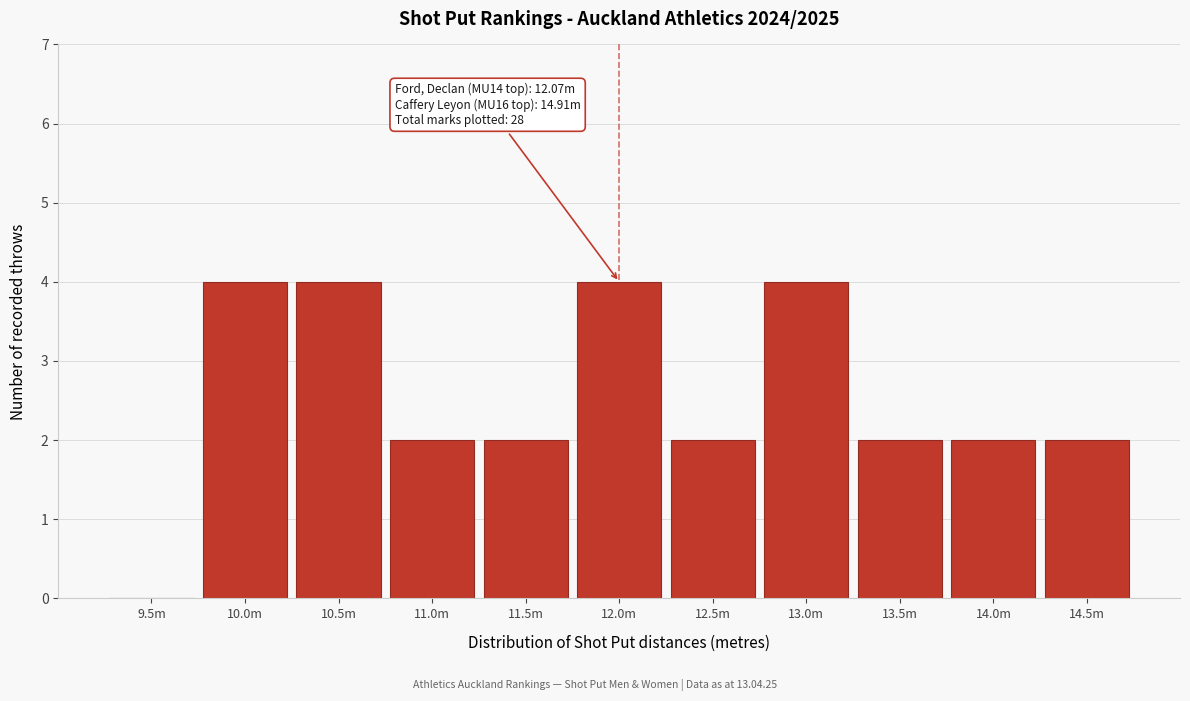

Reading left to right, extract all data points from this chart.

9.5m=0	10.0m=4	10.5m=4	11.0m=2	11.5m=2	12.0m=4	12.5m=2	13.0m=4	13.5m=2	14.0m=2	14.5m=2